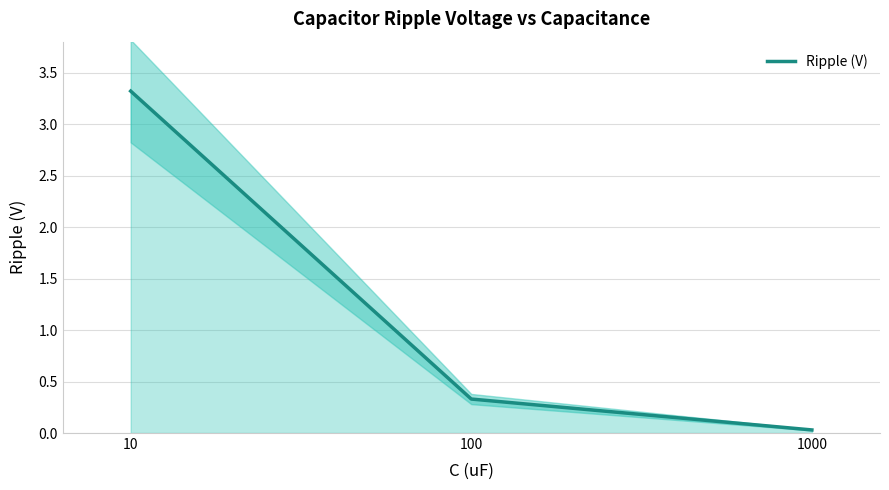

Reading left to right, what are all the values shown in this chart?

10=3.3	100=0.3	1000=0.0